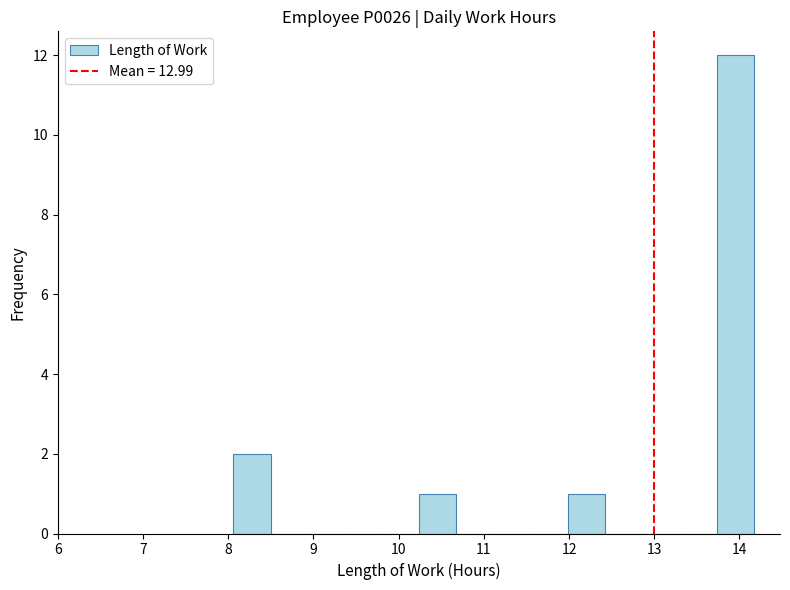

How tall is the bar that spans 10.2 to 10.7 on the x-axis? Neither the bar edges nor the heights are printed on the chart, so give them approximately, as read against the axes.

1